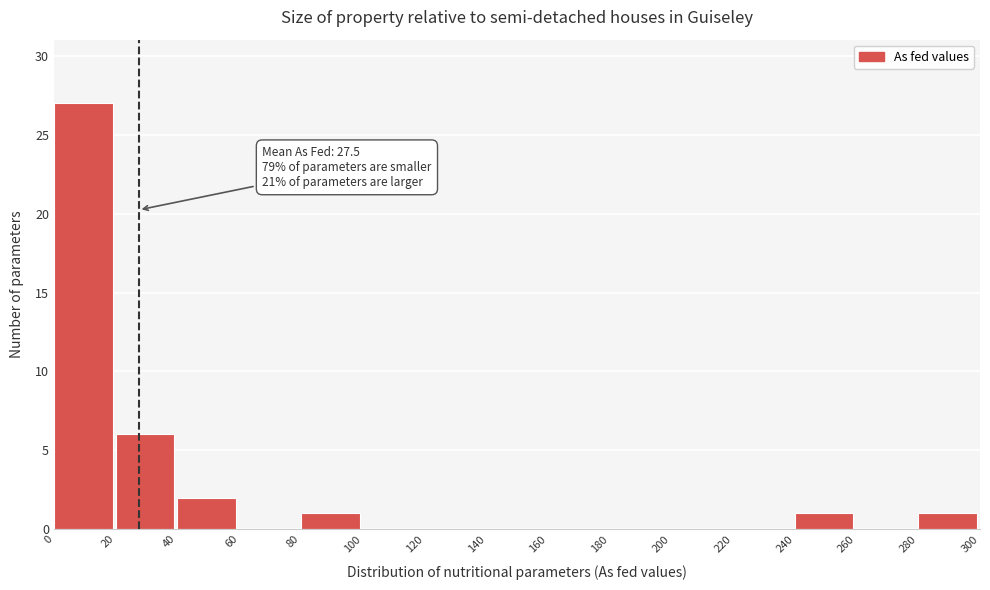

Which range on the x-axis has the tallest bar?

0 to 20